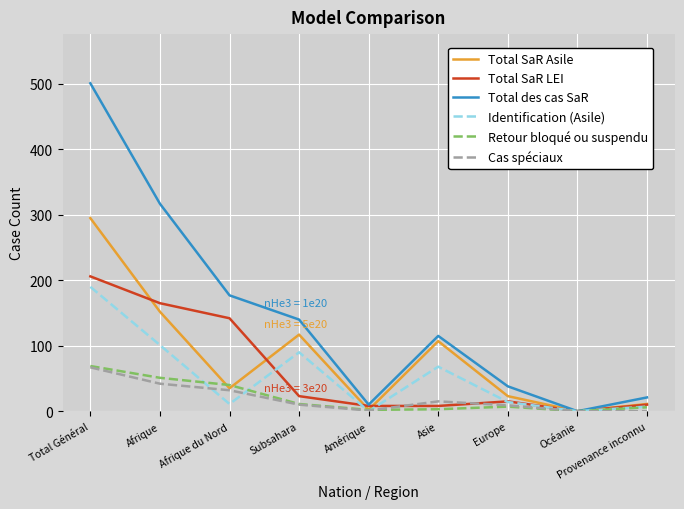

How many lines are shown in the chart?

6